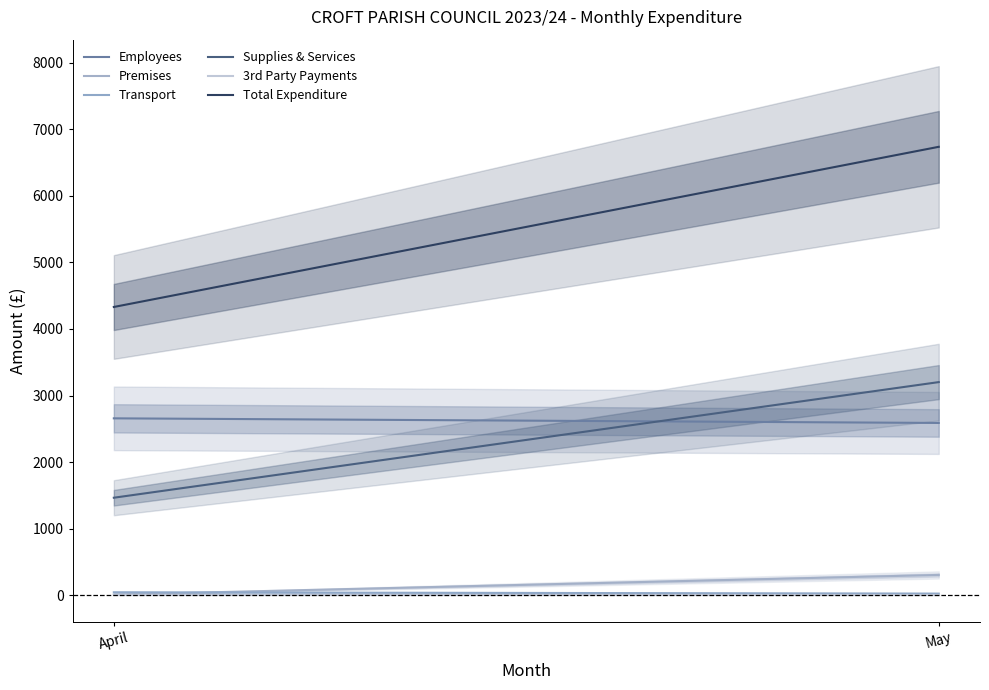

What is the value of the Total Expenditure point at the 2nd from the left?

6738.6